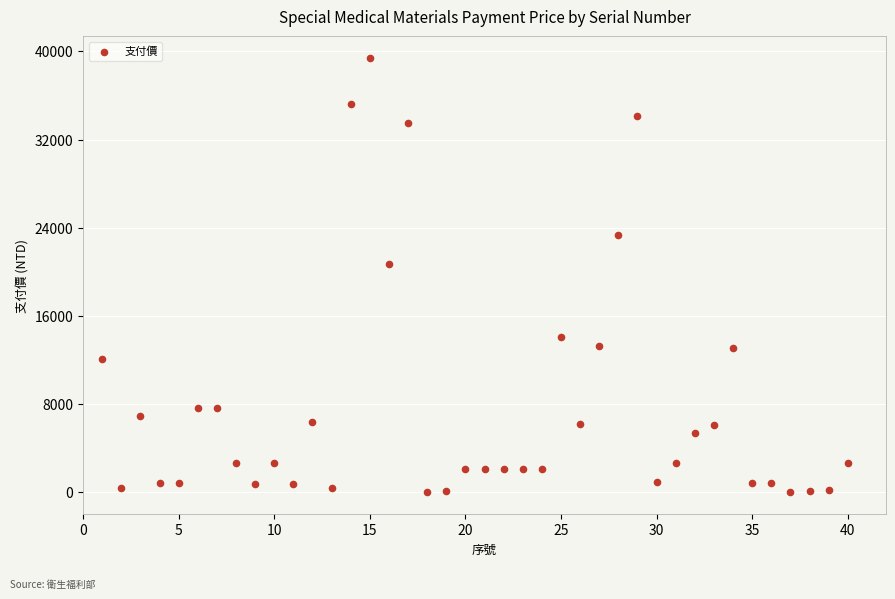

What is the range of X values (max minus min)?

39.0